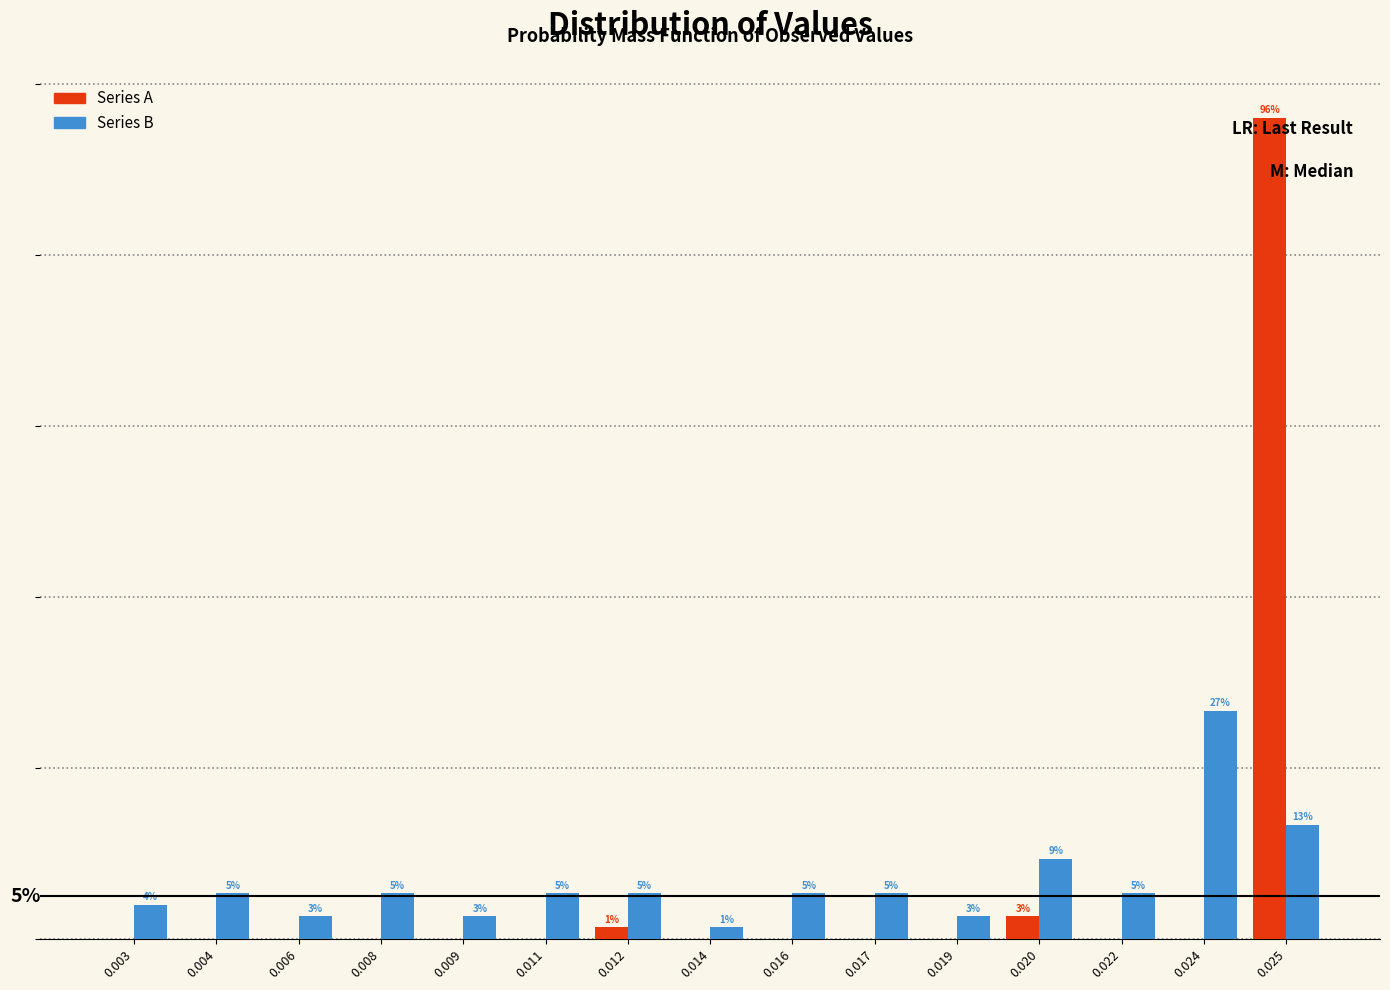

Are the bars grouped side by side (vs. stacked)?

Yes